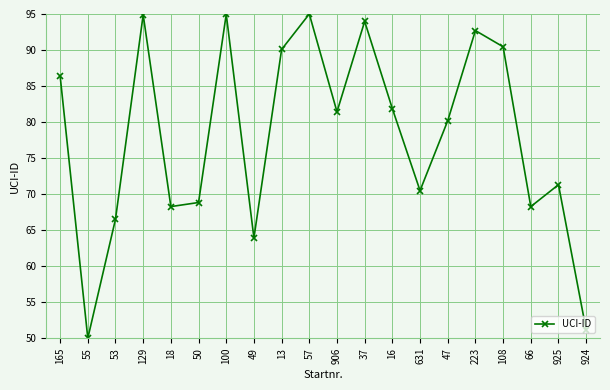

Between 18 and 924, which is larger?

18